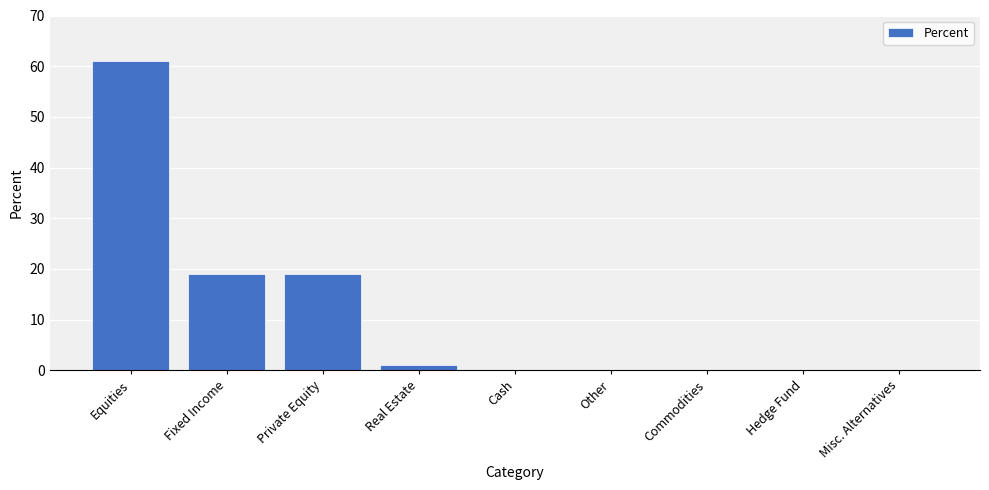

What is the change in value from Equities to Private Equity?

-42